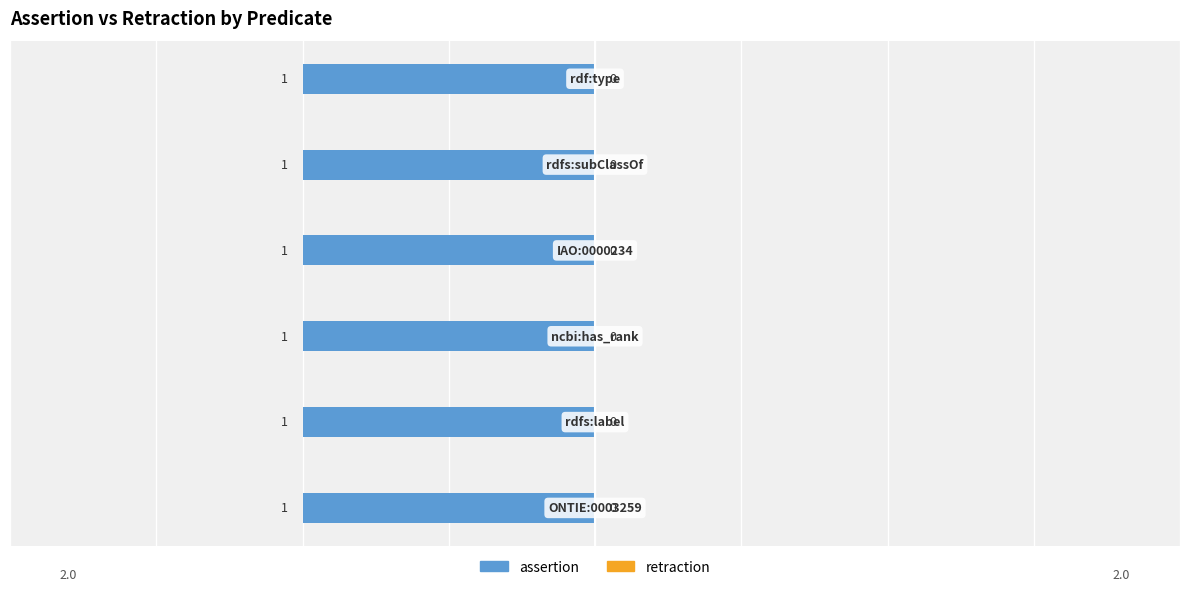

What is the label of the 3rd bar from the right?

IAO:0000234